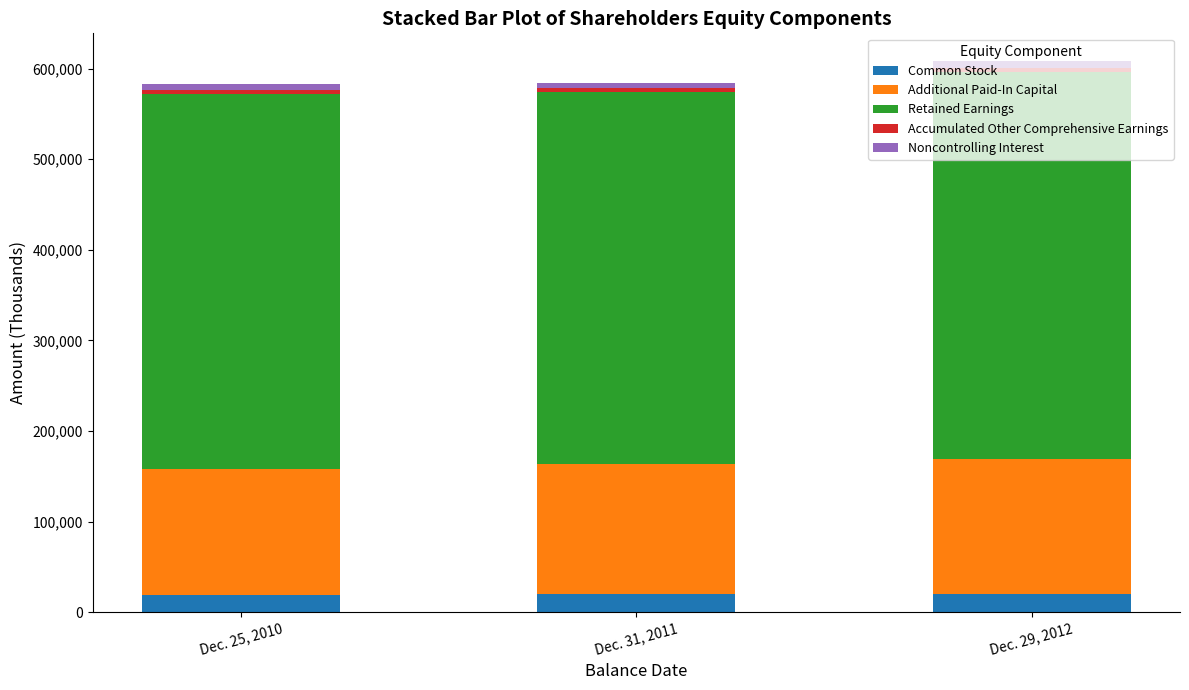

What is the average value of the Common Stock series?

19586